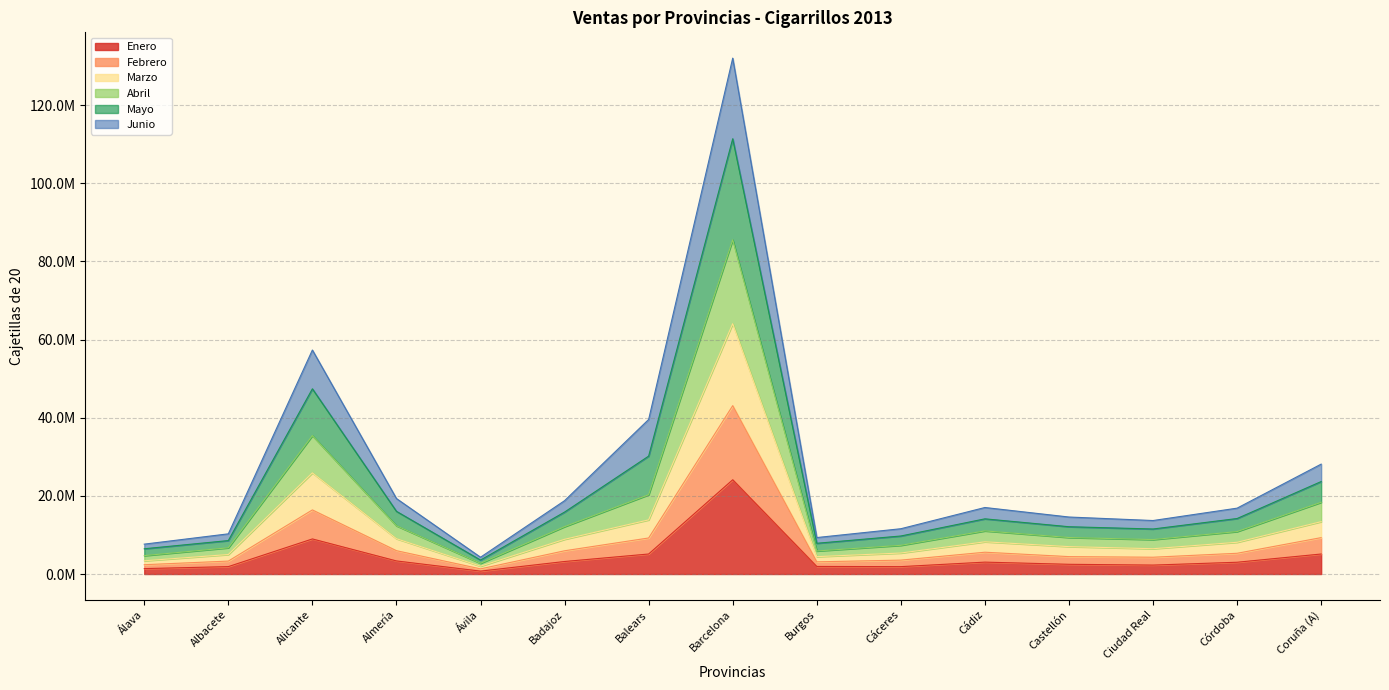

Does the chart have visible grid lines?

Yes